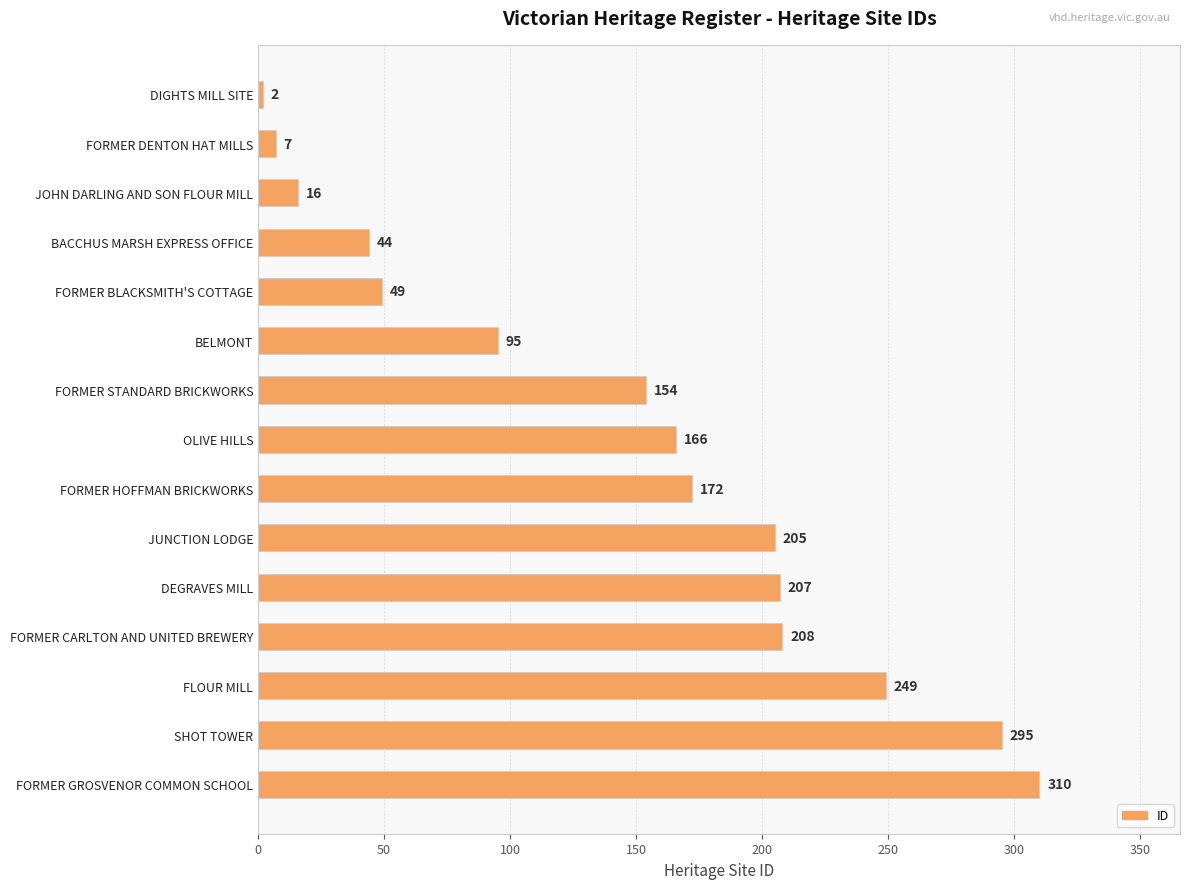

The value at FORMER HOFFMAN BRICKWORKS is 240. True or false?

False